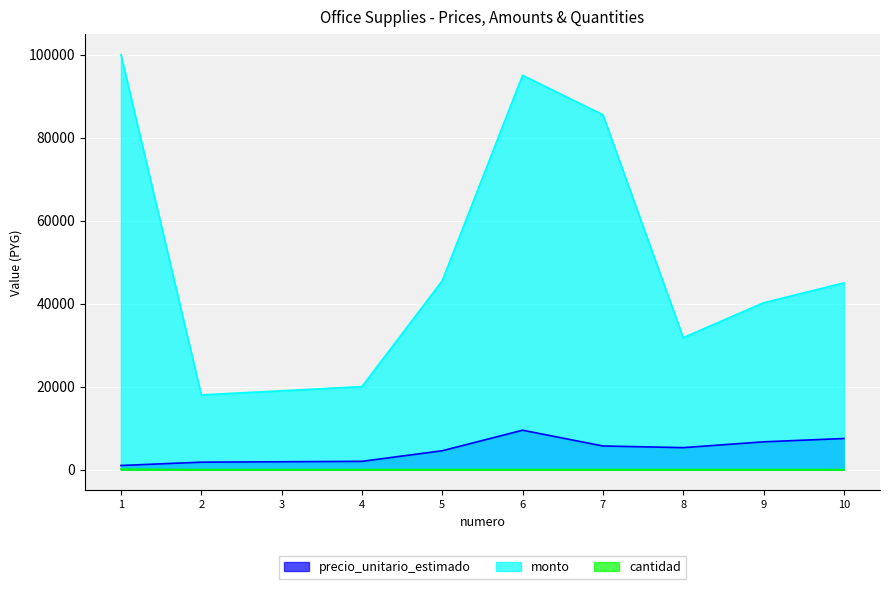

Rank the categories by cantidad value from lowest to highest.

8, 9, 10, 2, 3, 4, 5, 6, 7, 1